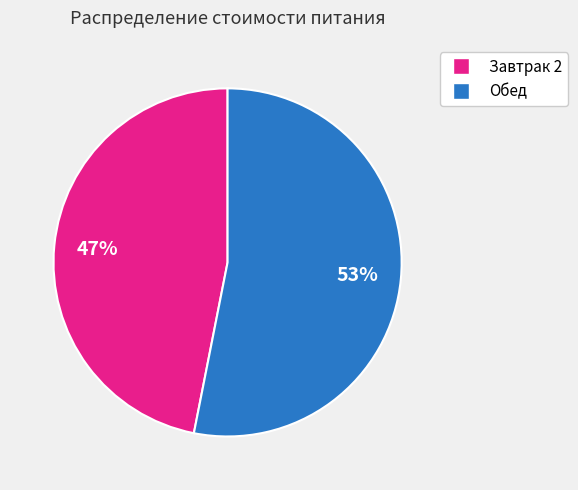

Rank the categories by value from highest to lowest.

Обед, Завтрак 2